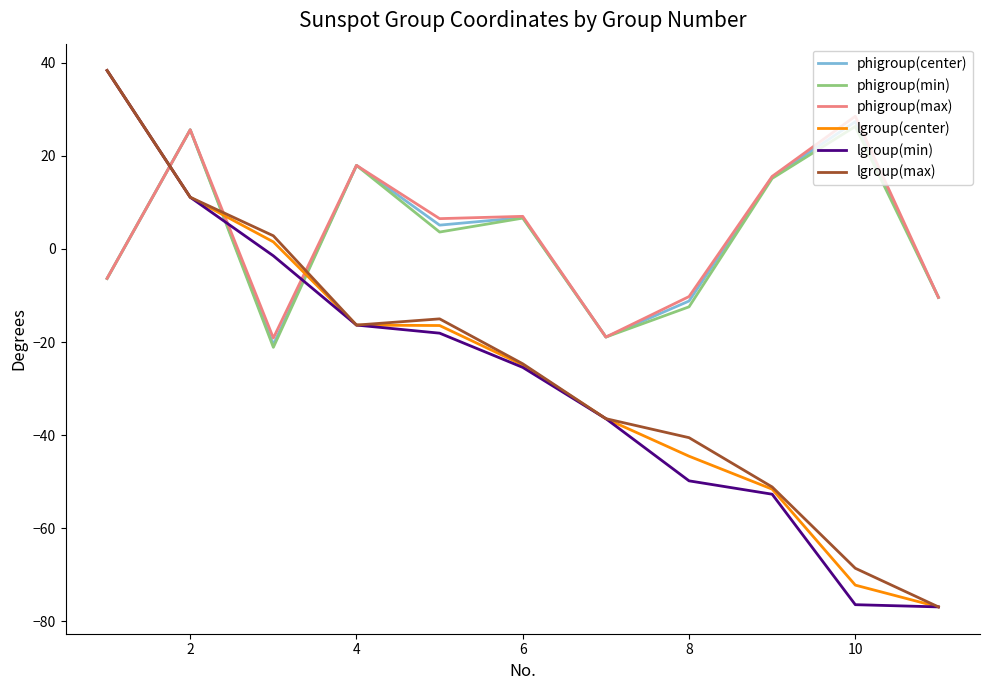

After their last crossing, which series has the higher values: phigroup(center) or lgroup(center)?

phigroup(center)